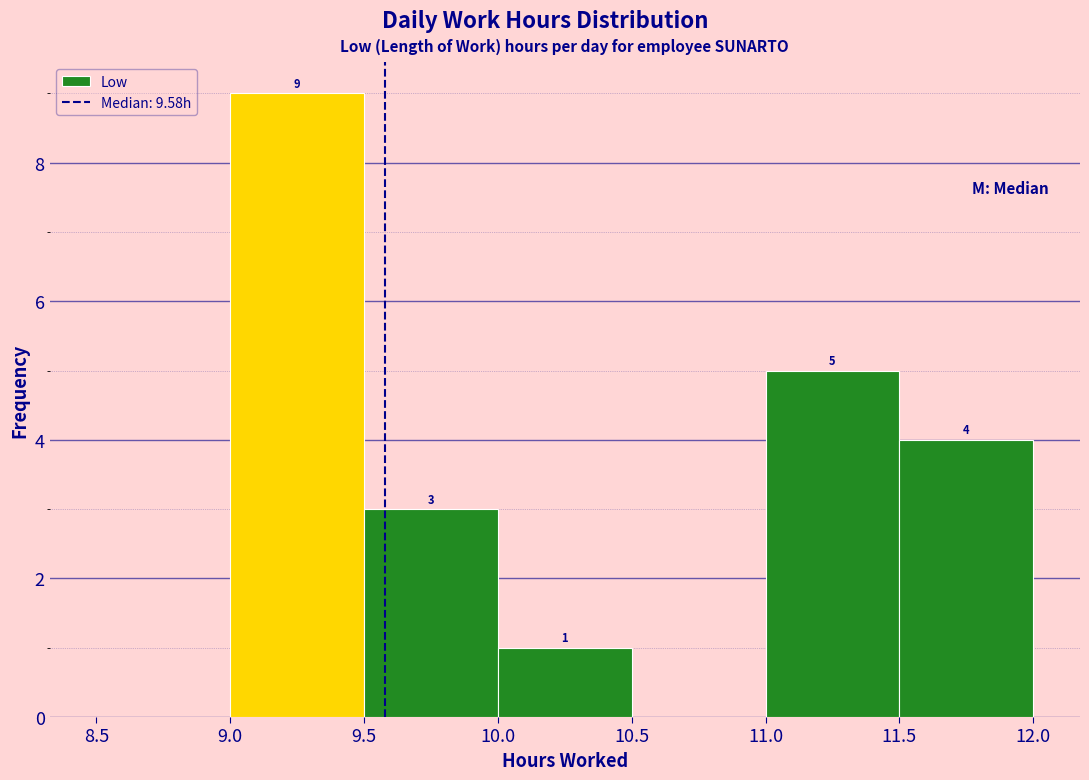

Which range on the x-axis has the tallest bar?

9.0 to 9.5